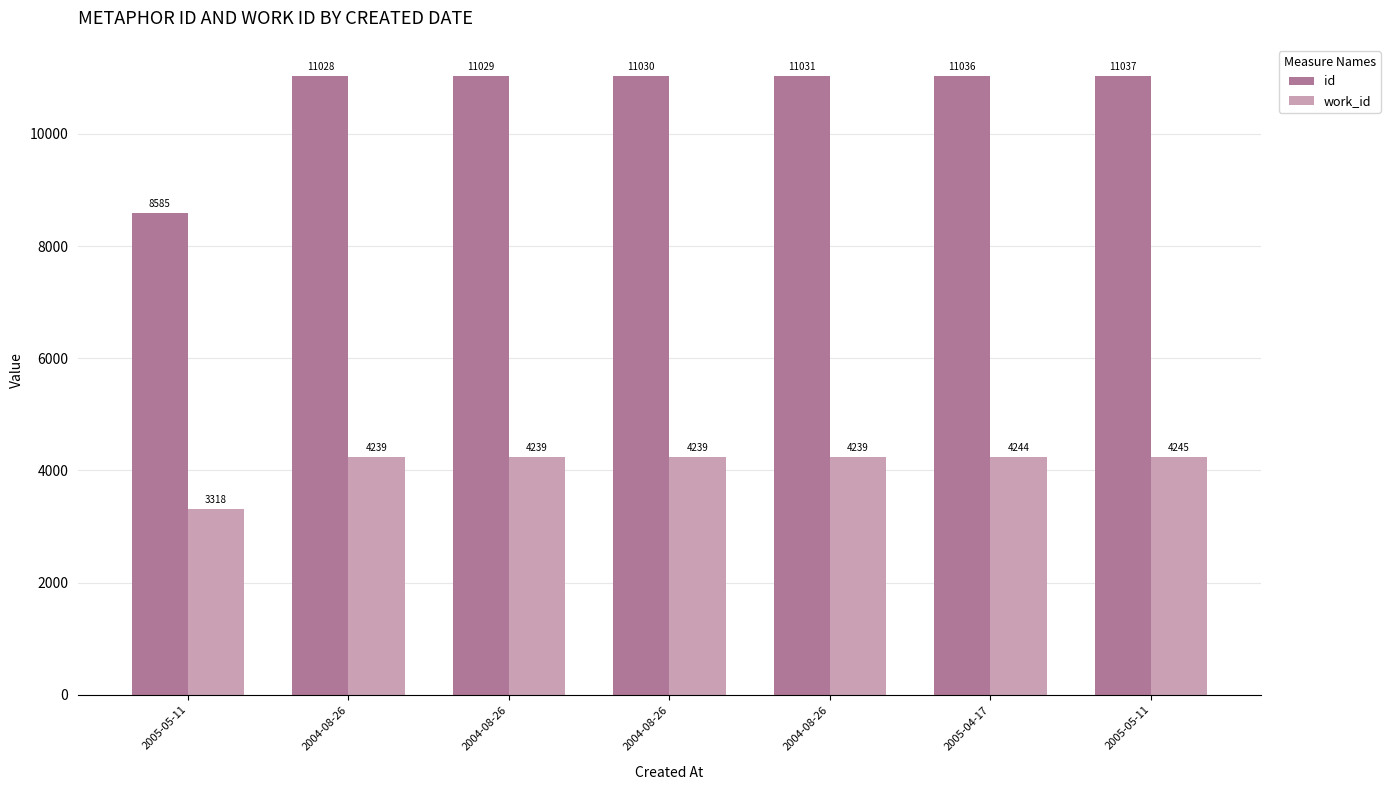

What are all the series names shown in the legend?

id, work_id